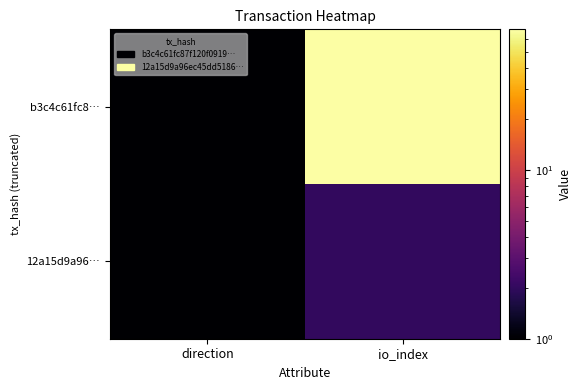

At how many categories does at least one series exceed 59?

1